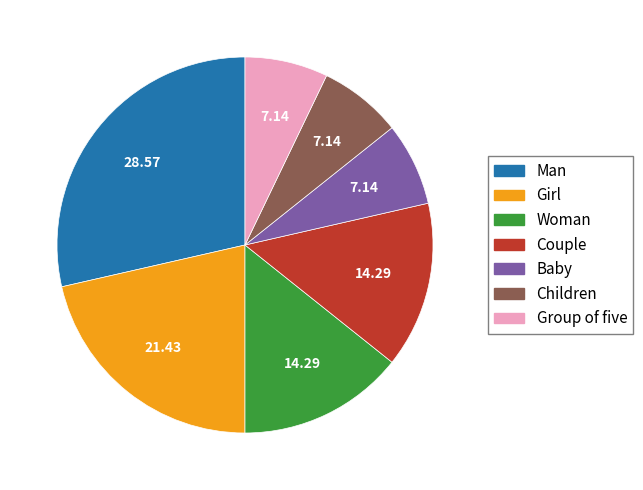

What is the ratio of the value at Group of five to the value at Girl?

0.3